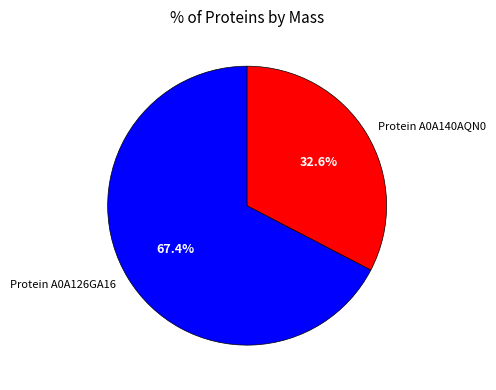

How many segments does this pie chart have?

2